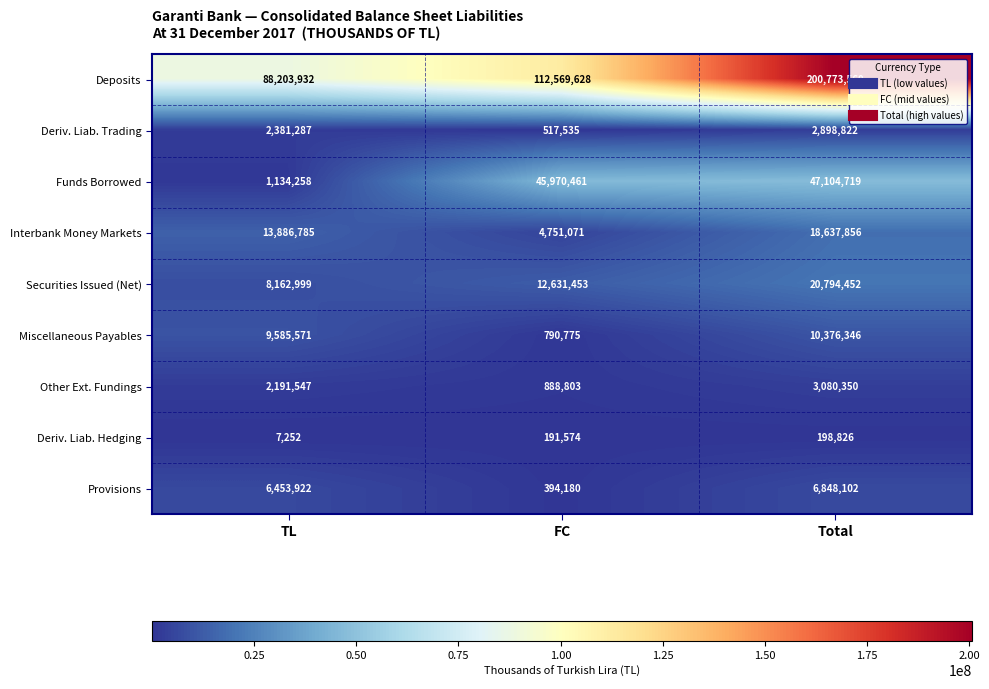

The value of Provisions at Total is 9712358. True or false?

False